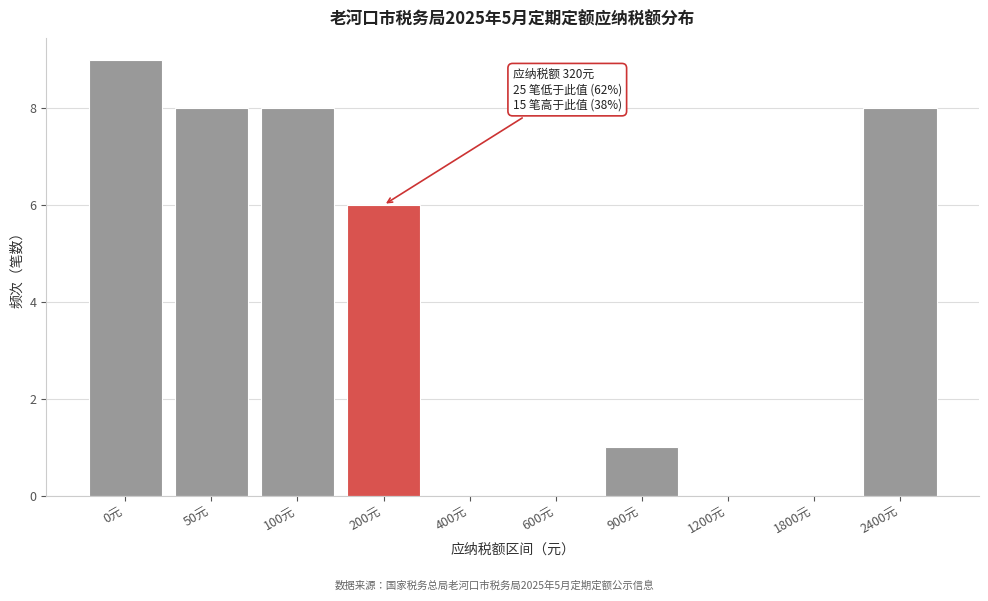

Reading left to right, extract all data points from this chart.

0元=9	50元=8	100元=8	200元=6	400元=0	600元=0	900元=1	1200元=0	1800元=0	2400元=8